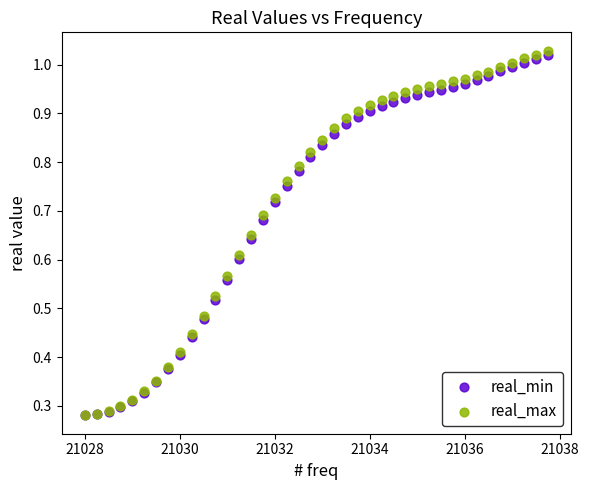

Which series contains the highest Y value?

real_max